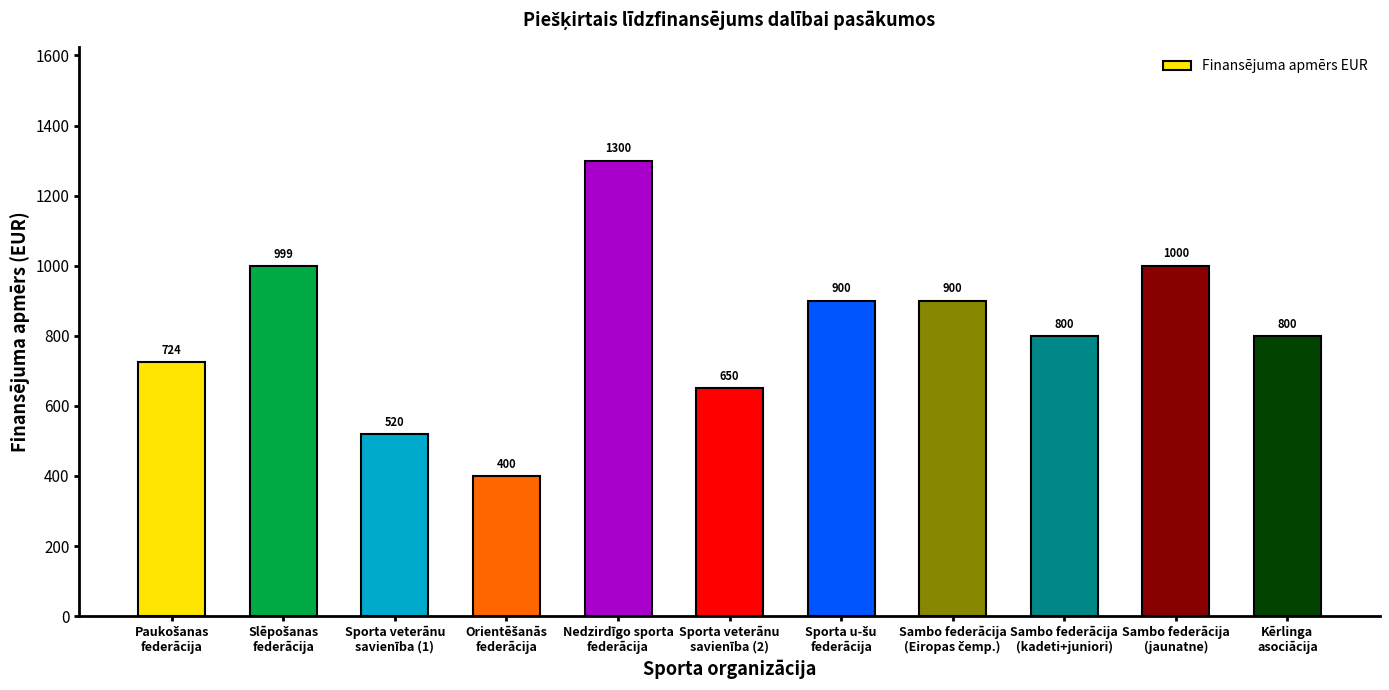

What is the difference between the second highest and minimum values?

600.0